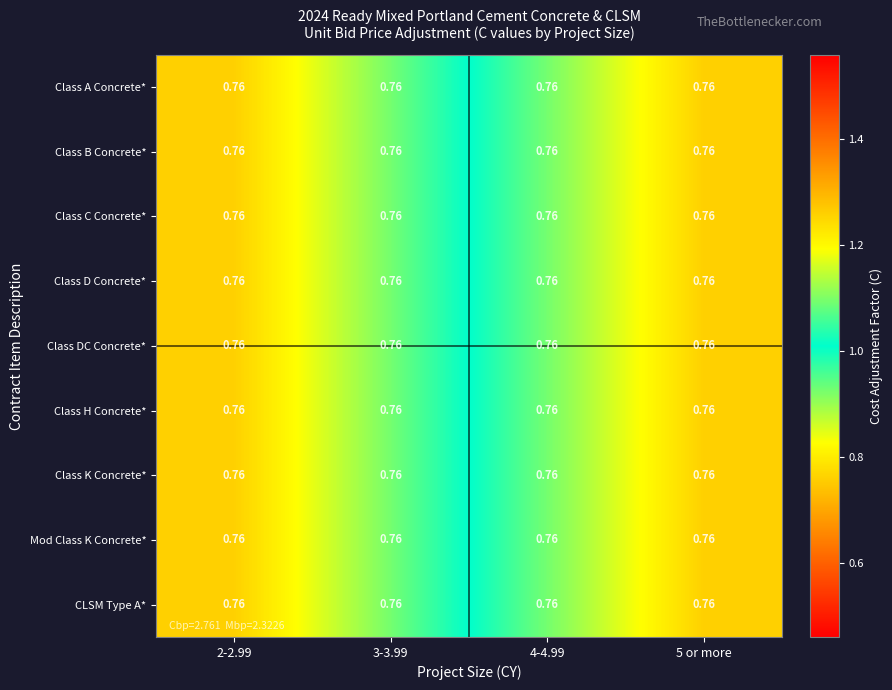

At which label does Class B Concrete* reach its minimum?

2-2.99